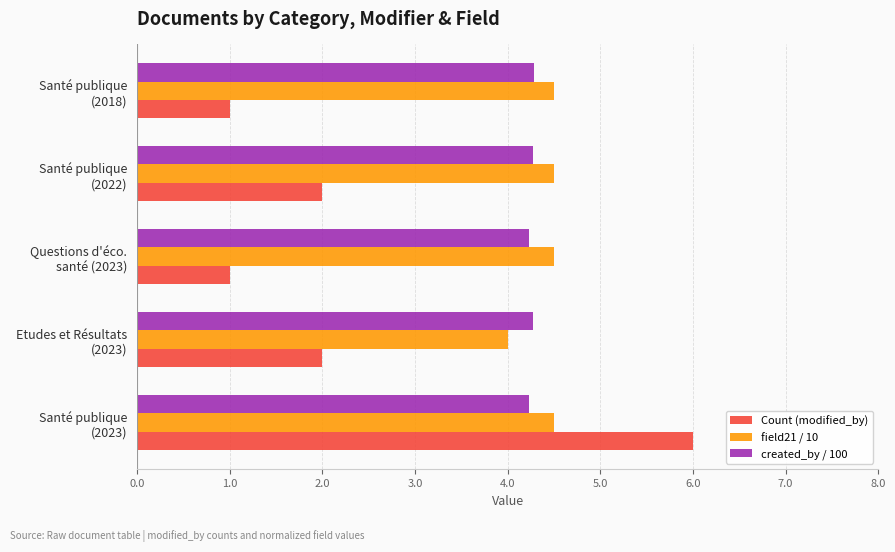

Which series has the largest range (max minus min)?

Count (modified_by)